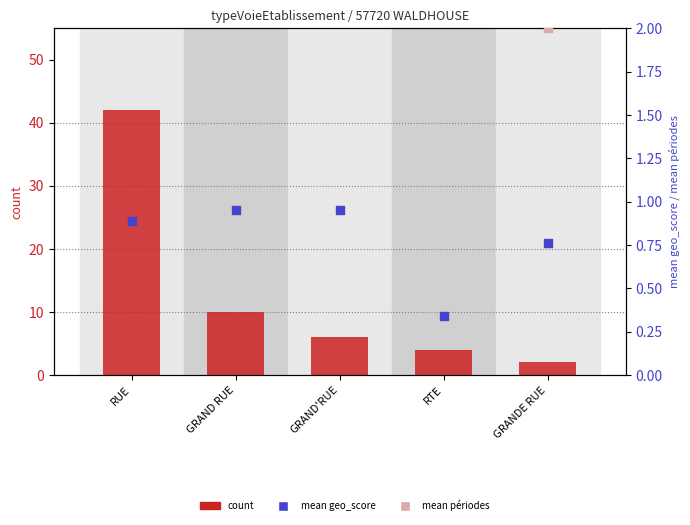

What are all the series names shown in the legend?

count, mean geo_score, mean périodes